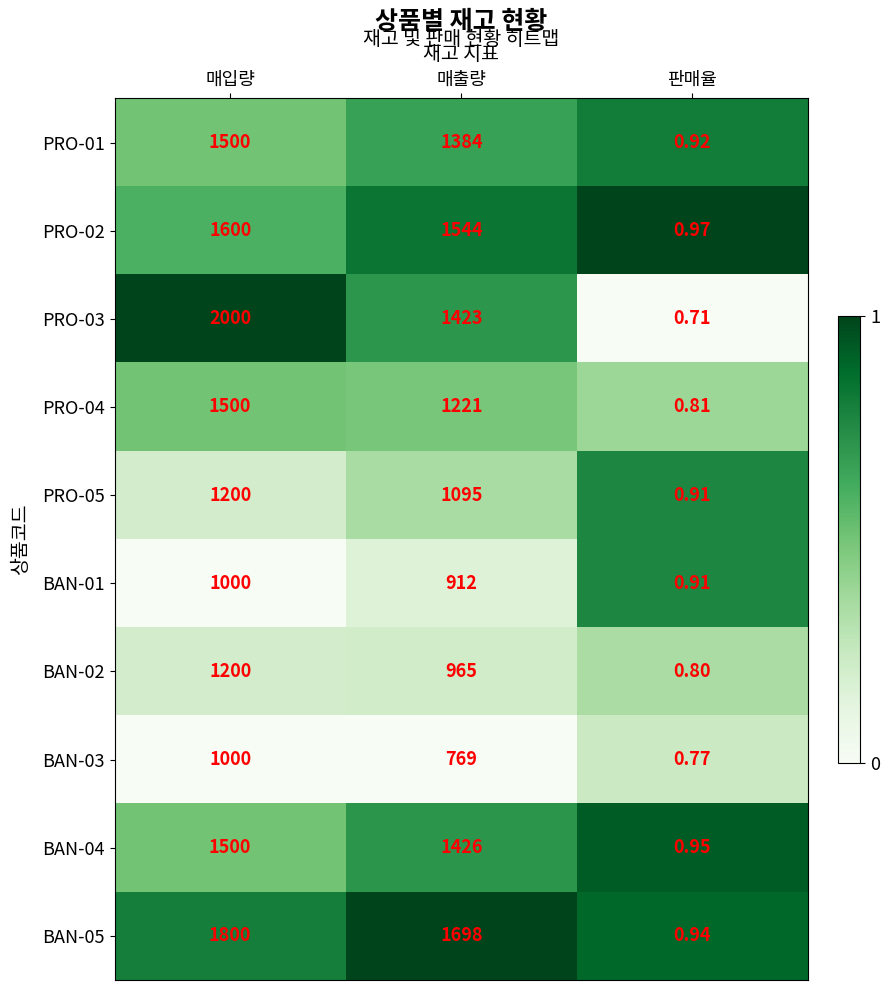

Which series changed the most between 매출량 and 판매율?

BAN-05